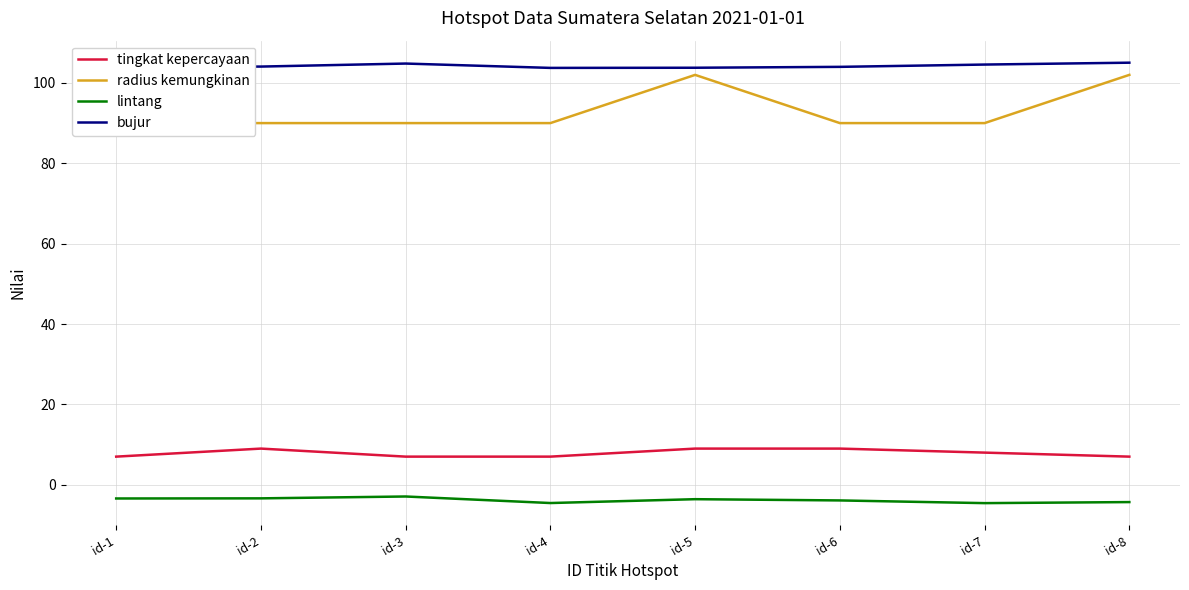

At id-2, list the series in order from smallest to largest.

lintang, tingkat kepercayaan, radius kemungkinan, bujur